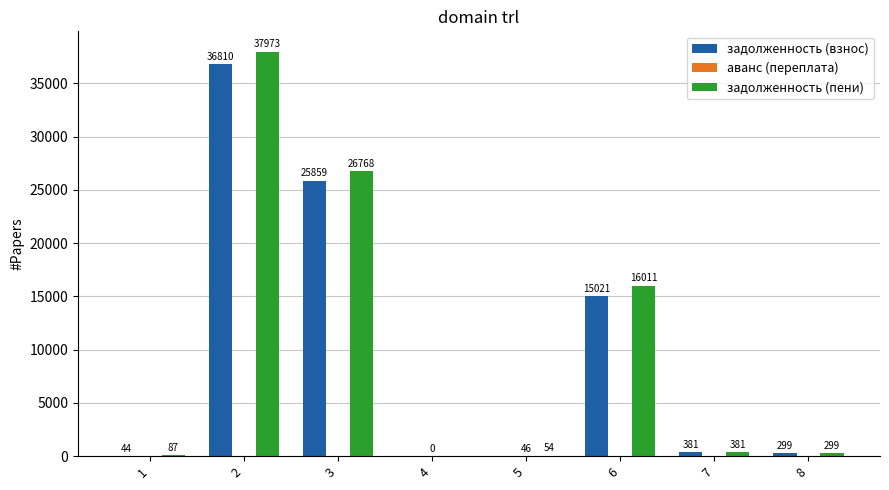

True or false: задолженность (взнос) has a value of 380.7 at 7.

True